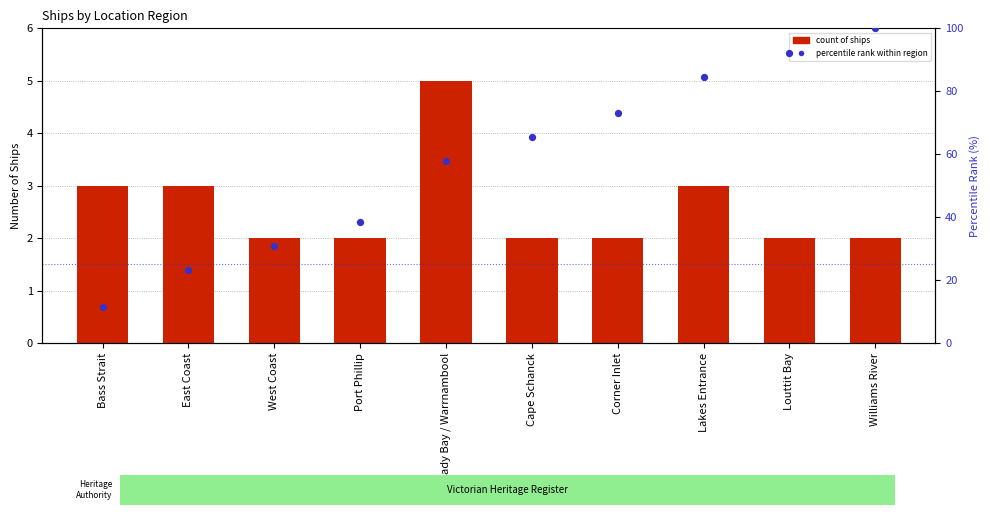

Which series reaches the minimum Y coordinate?

count of ships